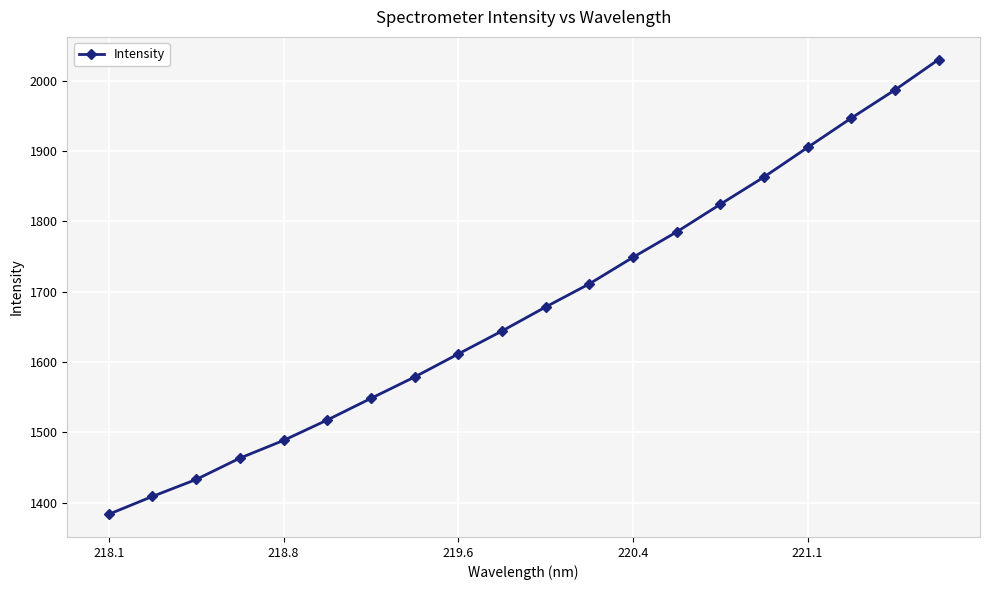

How many values are below 1678?

10